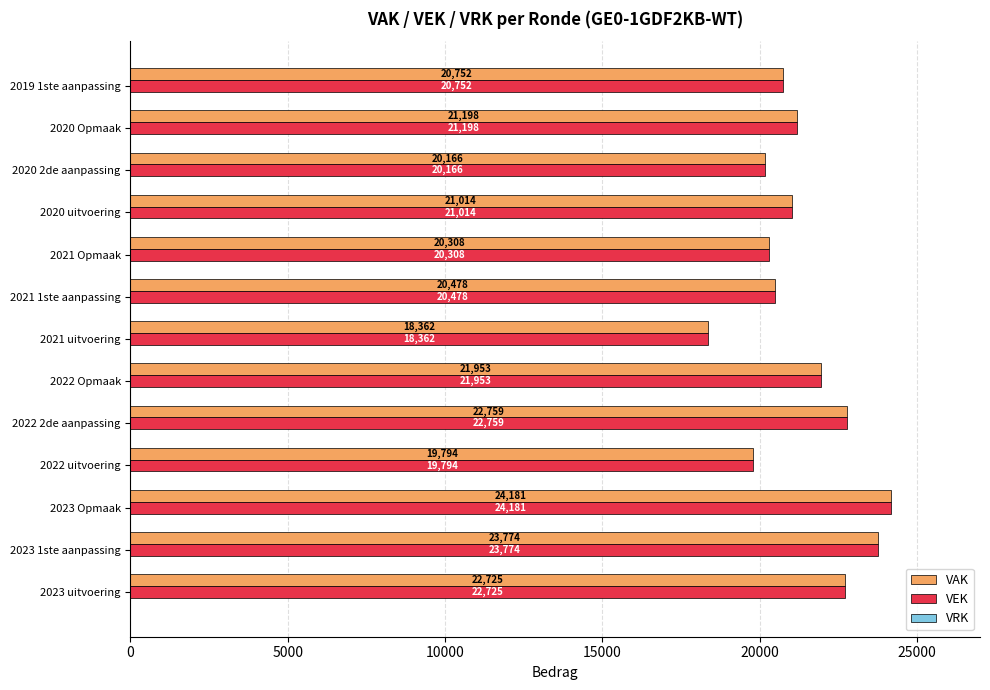

Is the value of VAK at 2021 1ste aanpassing greater than the value of VEK at 2023 uitvoering?

No